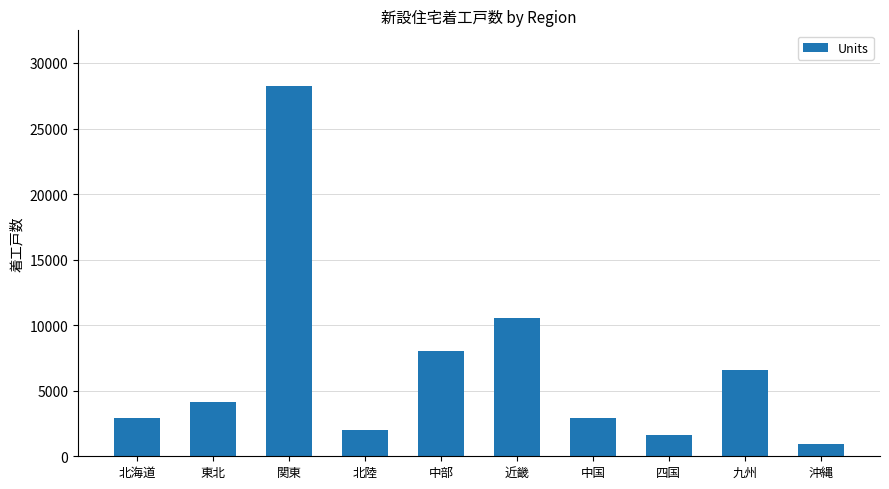

What is the difference between the values at 沖縄 and 東北?

3215